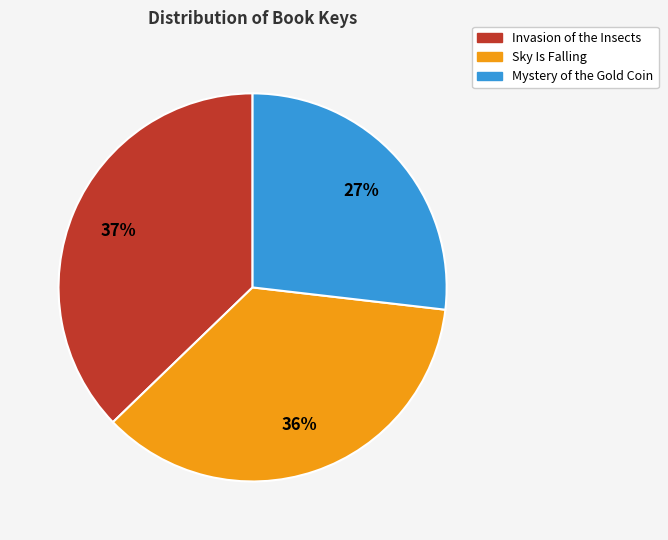

How many slices are in this pie chart?

3